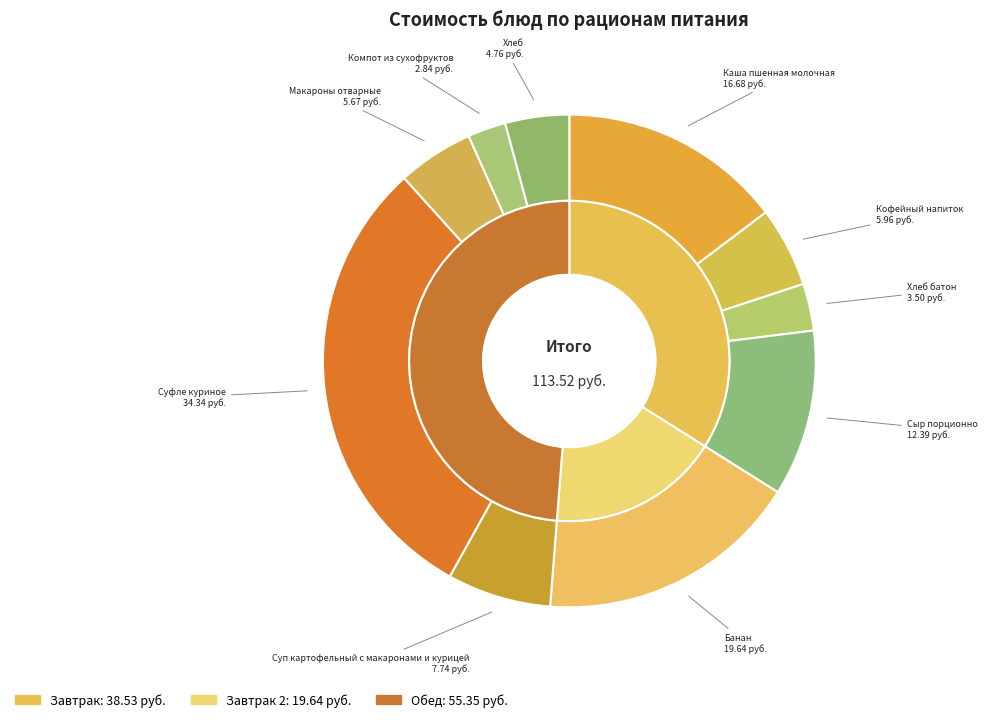

Rank the categories by value from highest to lowest.

Суфле куриное, Банан, Каша пшенная молочная, Сыр порционно, Суп картофельный с макаронами и курицей, Кофейный напиток, Макароны отварные, Хлеб, Хлеб батон, Компот из сухофруктов